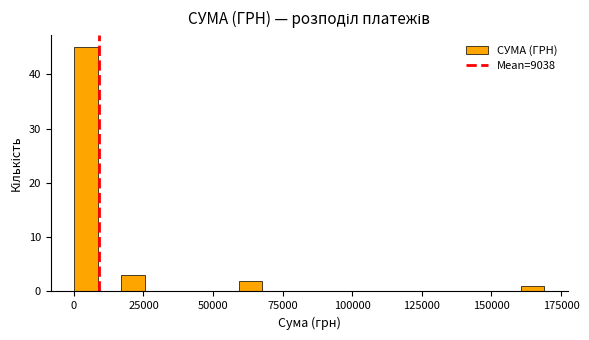

Read against the x-axis, roughly where is the centre of the tallest bar?

5000